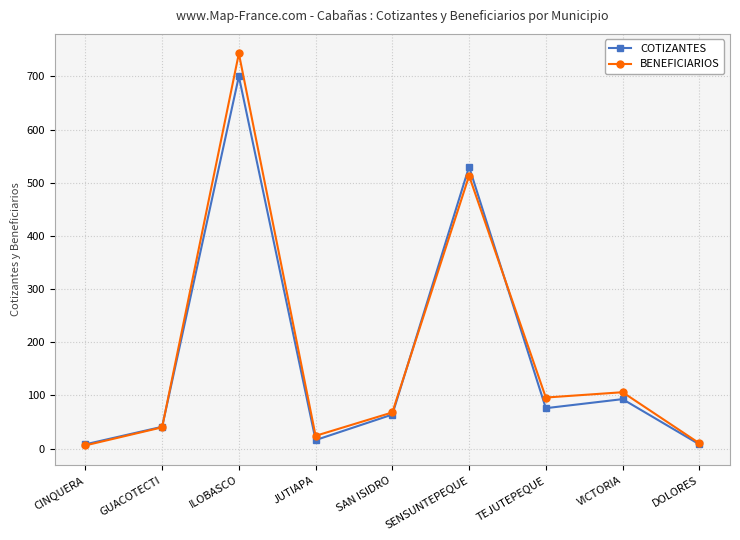

Where is the first local minimum for BENEFICIARIOS?

JUTIAPA